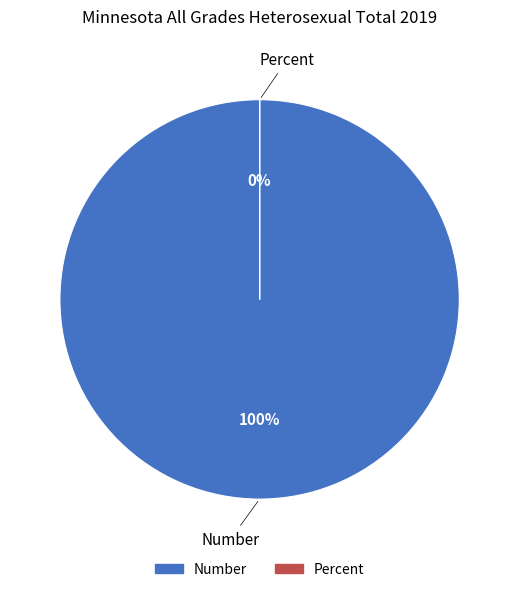

The Number slice represents 89% of the pie. True or false?

False